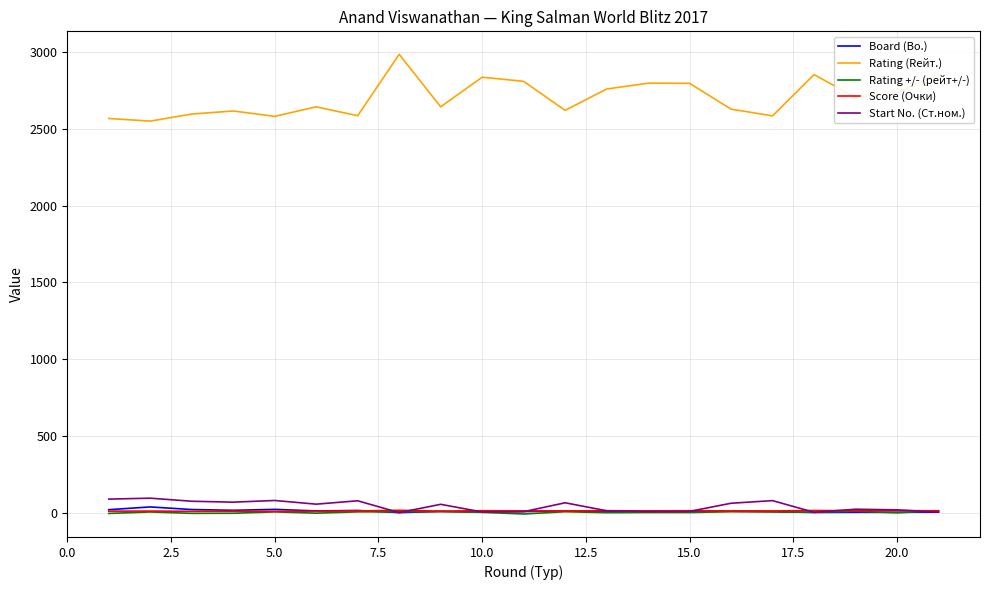

Which series has the widest spread of values?

Rating (Rейт.)